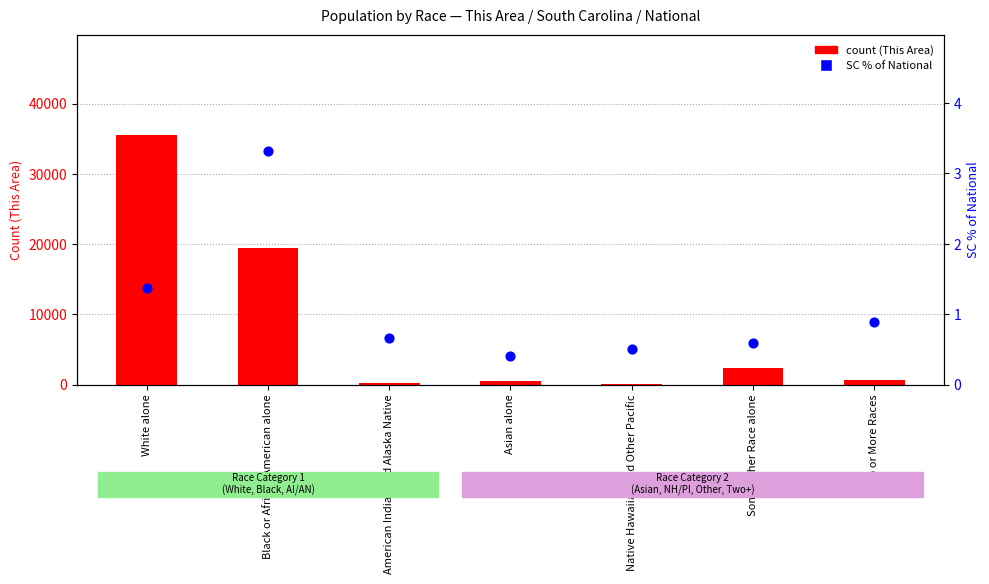

What are all the series names shown in the legend?

count (This Area), SC % of National